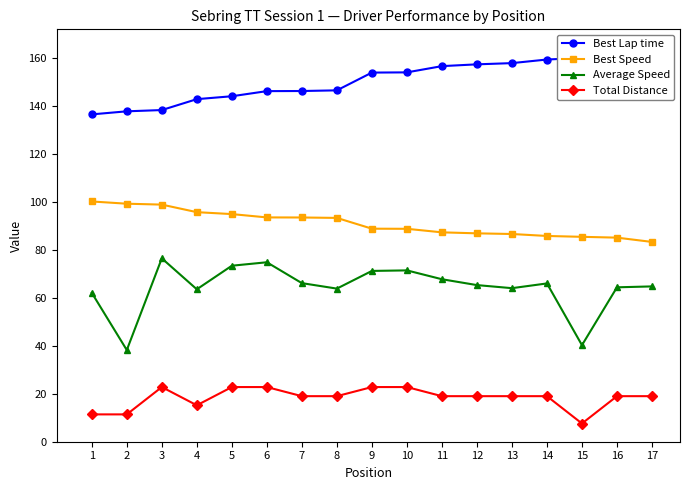

At how many categories does at least one series exceed 84?

17